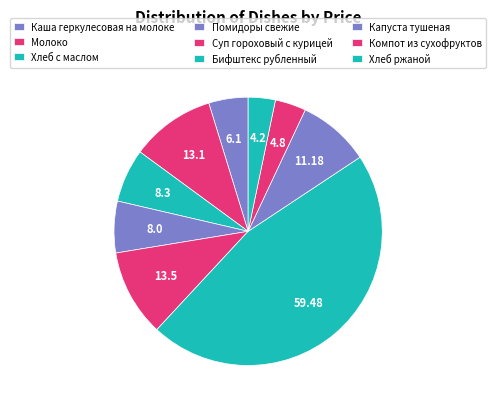

Count the number of slices in the pie.

9